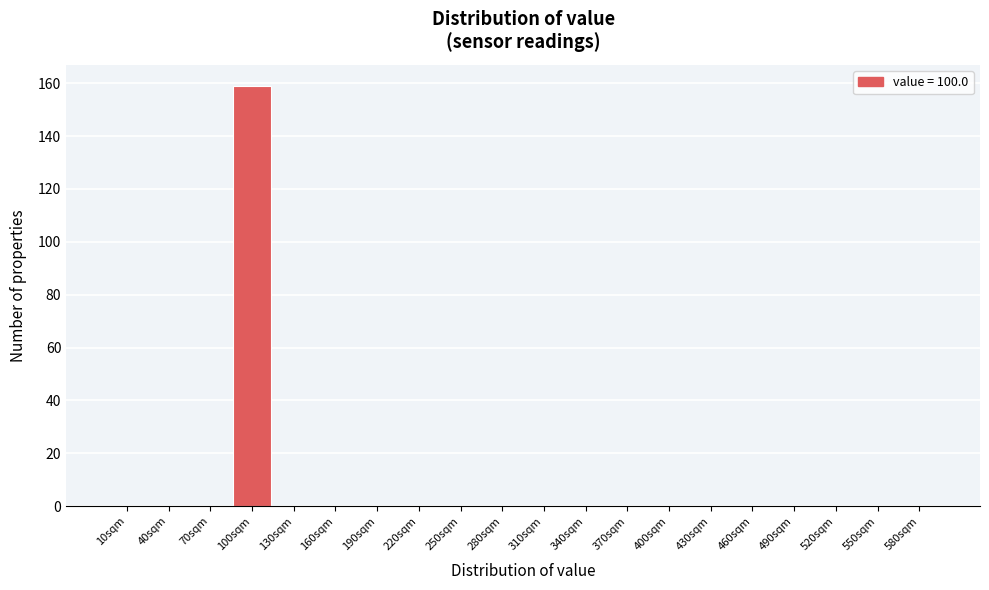

Reading right to left, what are all the values shown in this chart?

580sqm=0	550sqm=0	520sqm=0	490sqm=0	460sqm=0	430sqm=0	400sqm=0	370sqm=0	340sqm=0	310sqm=0	280sqm=0	250sqm=0	220sqm=0	190sqm=0	160sqm=0	130sqm=0	100sqm=159	70sqm=0	40sqm=0	10sqm=0